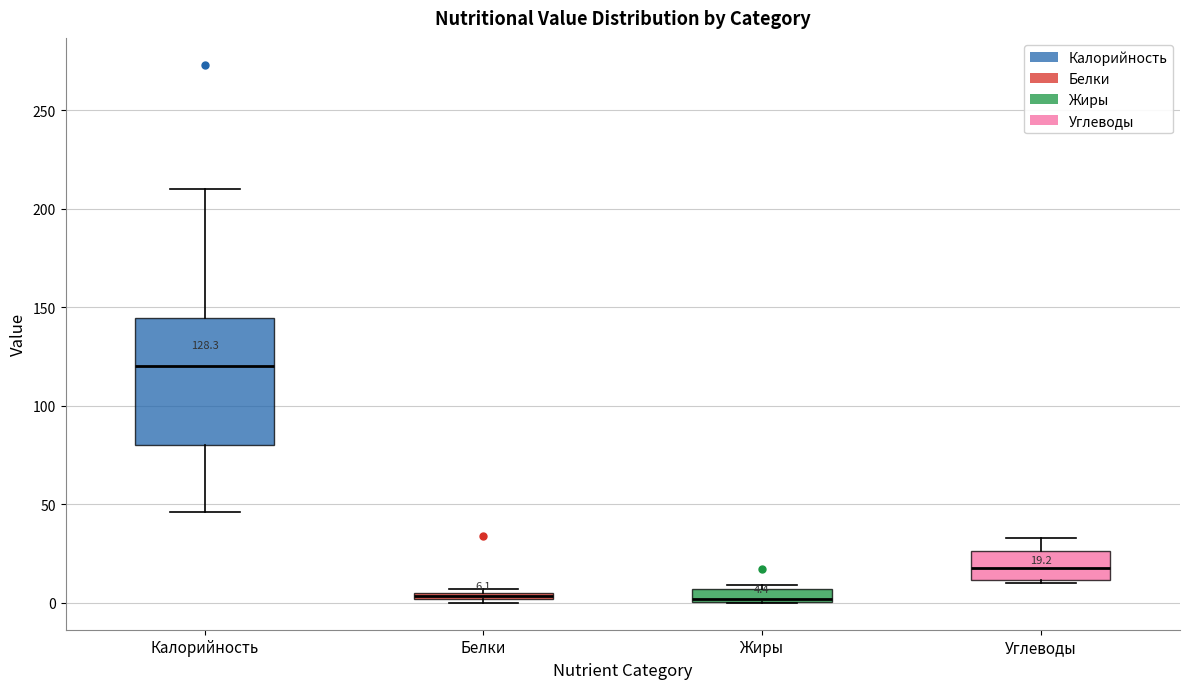

Comparing the boxes themselves (not the whiskers), which one is the tallest?

Калорийность